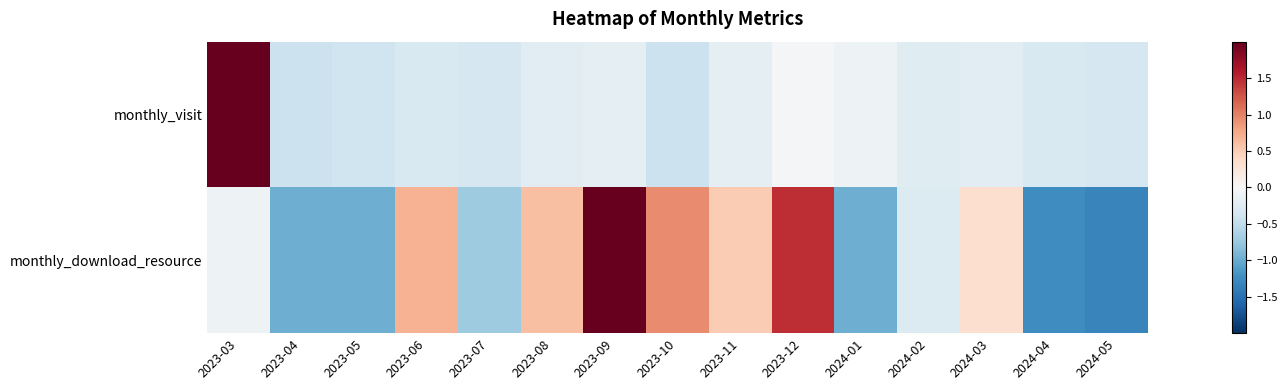

Rank the series at 2023-04 from lowest to highest value.

monthly_download_resource, monthly_visit